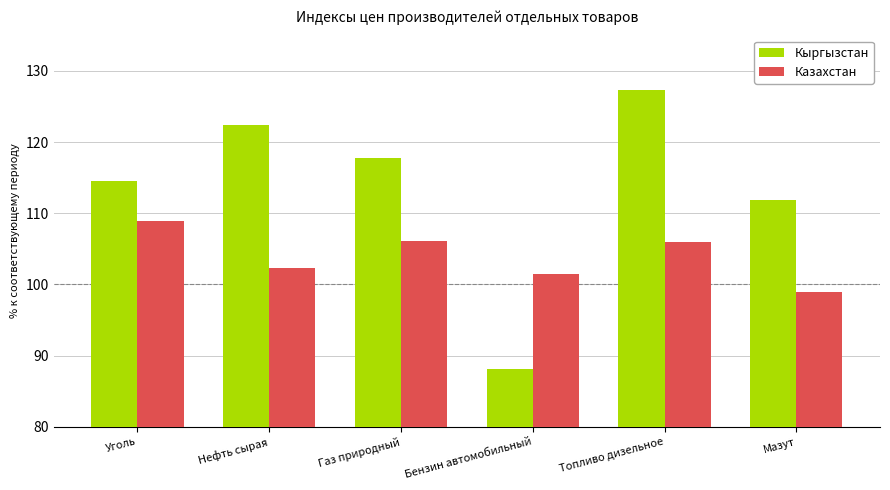

What position from the left is Бензин автомобильный?

4